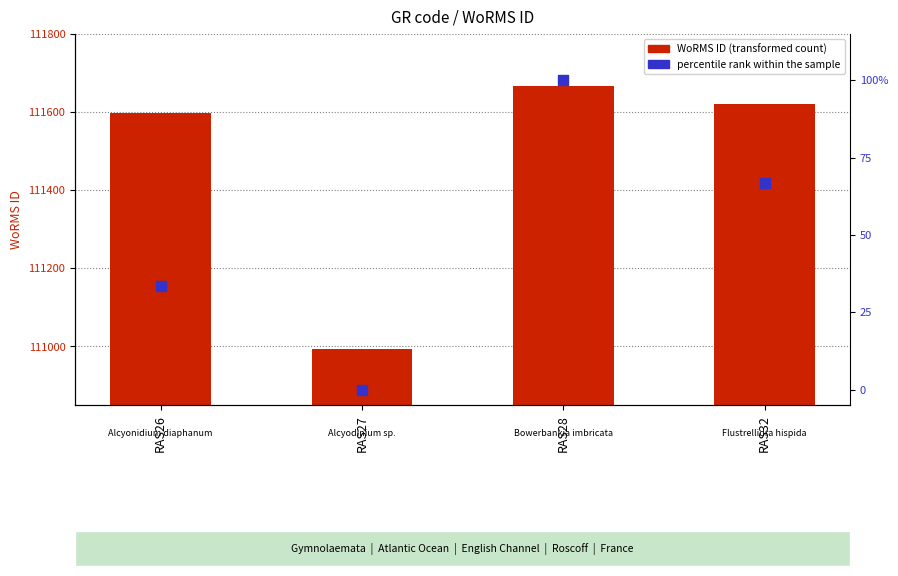

Which series reaches the minimum Y coordinate?

percentile rank within the sample